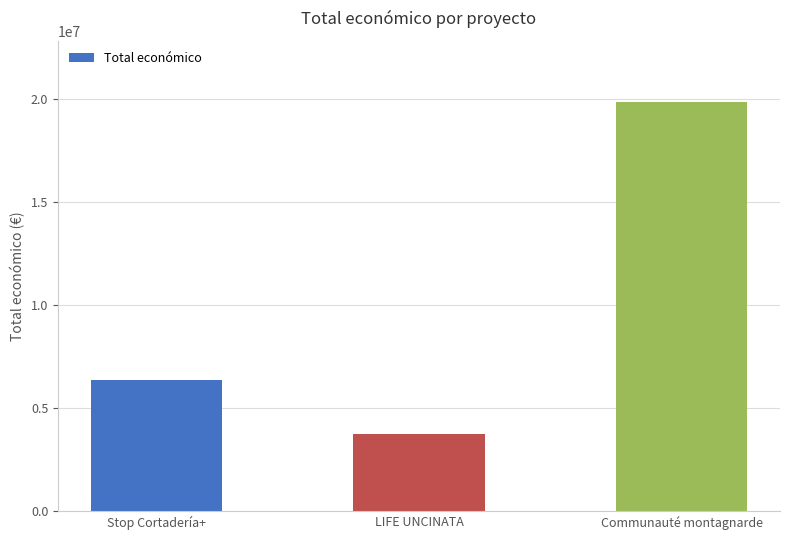

What is the value of the 1st bar from the left?

6357762